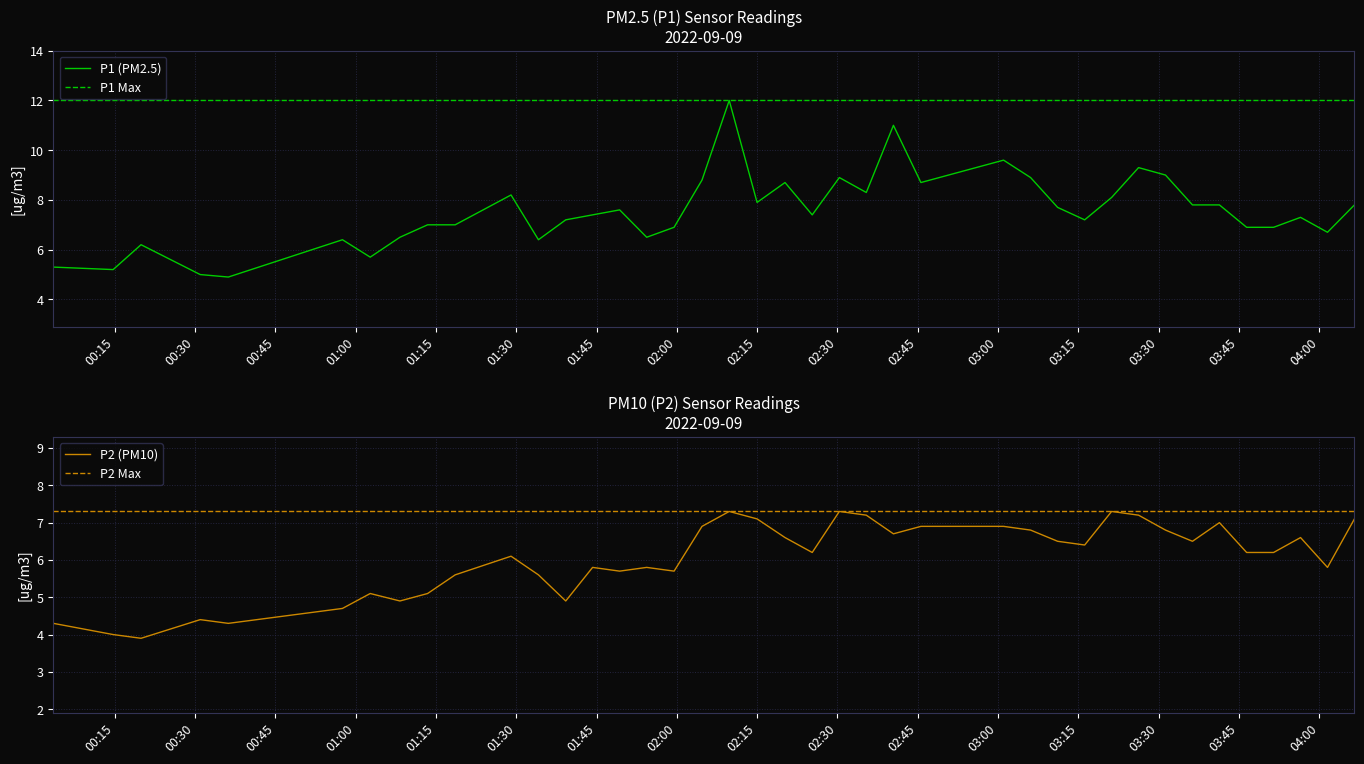

What is the difference between the P1 values at 2022-09-09T01:29:02 and 2022-09-09T03:06:04?

0.7